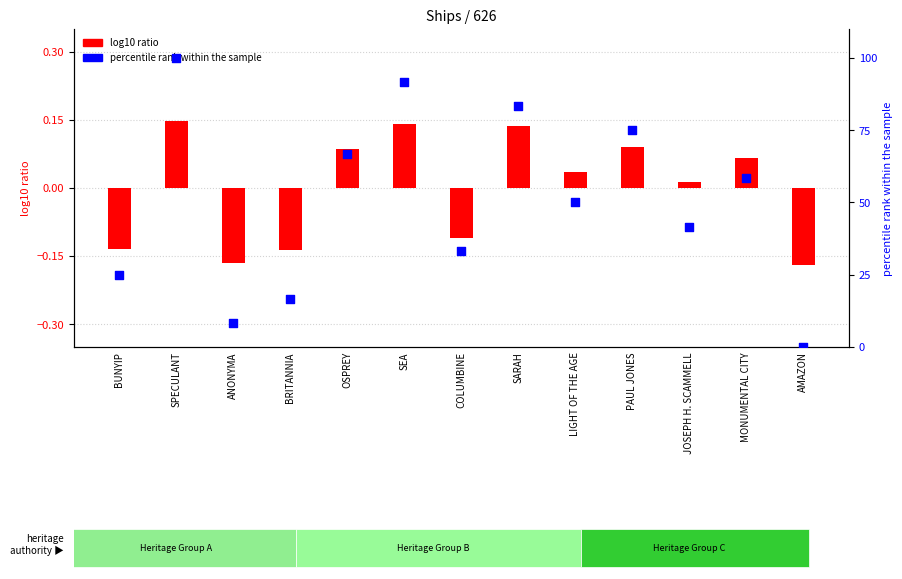

Which series has the largest total across all categories?

percentile rank within the sample